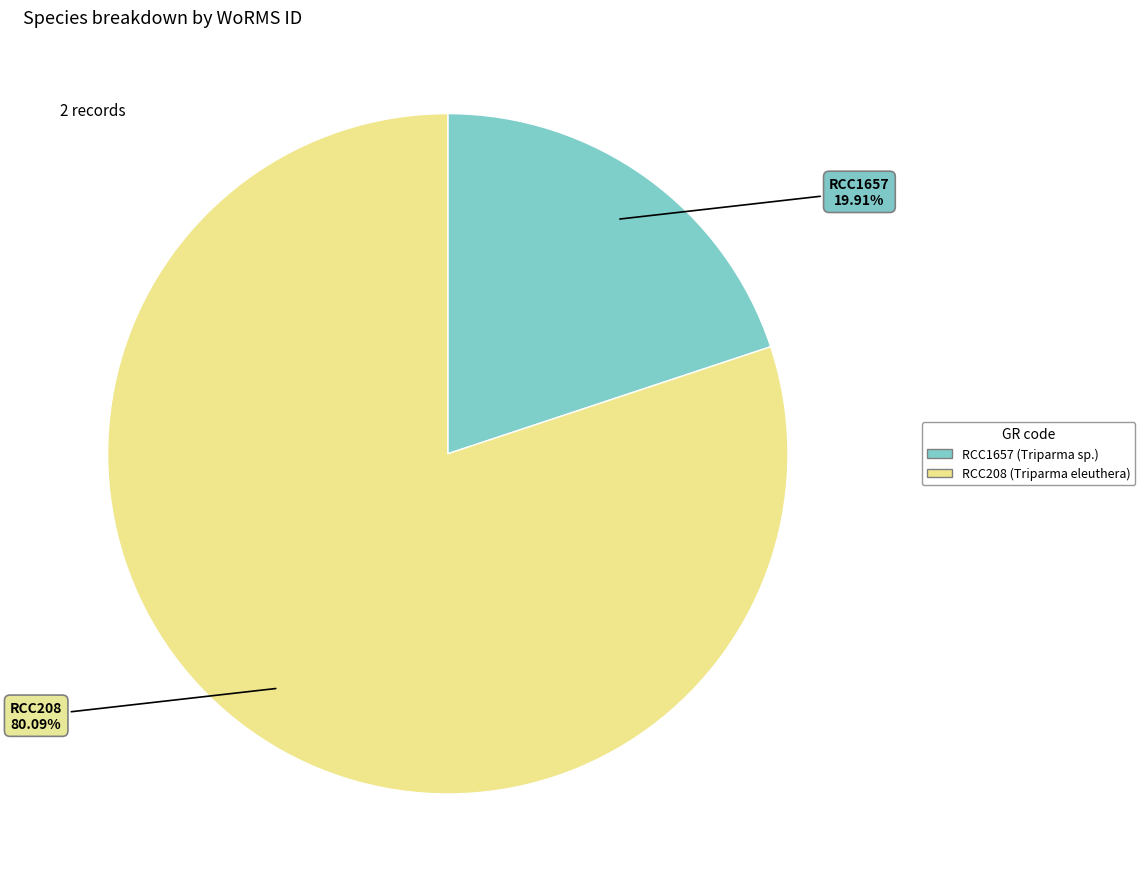

Count the number of slices in the pie.

2